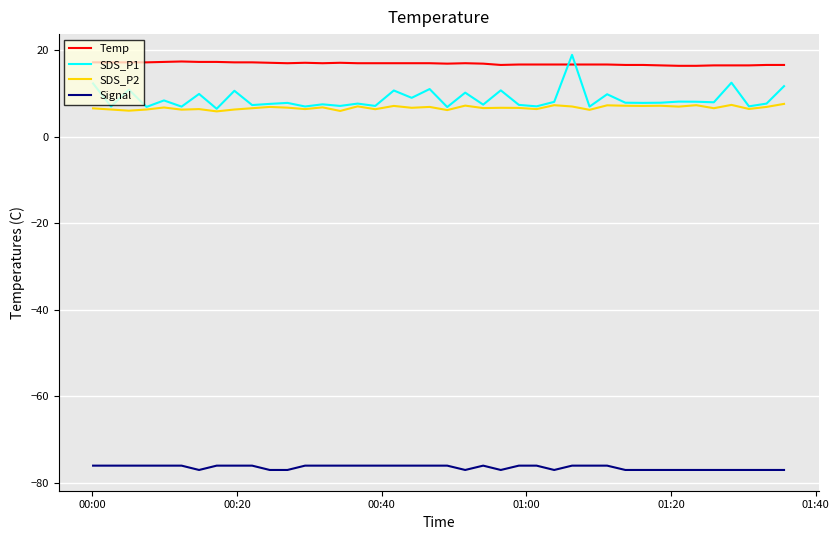

What is the maximum value for Temp?

17.4